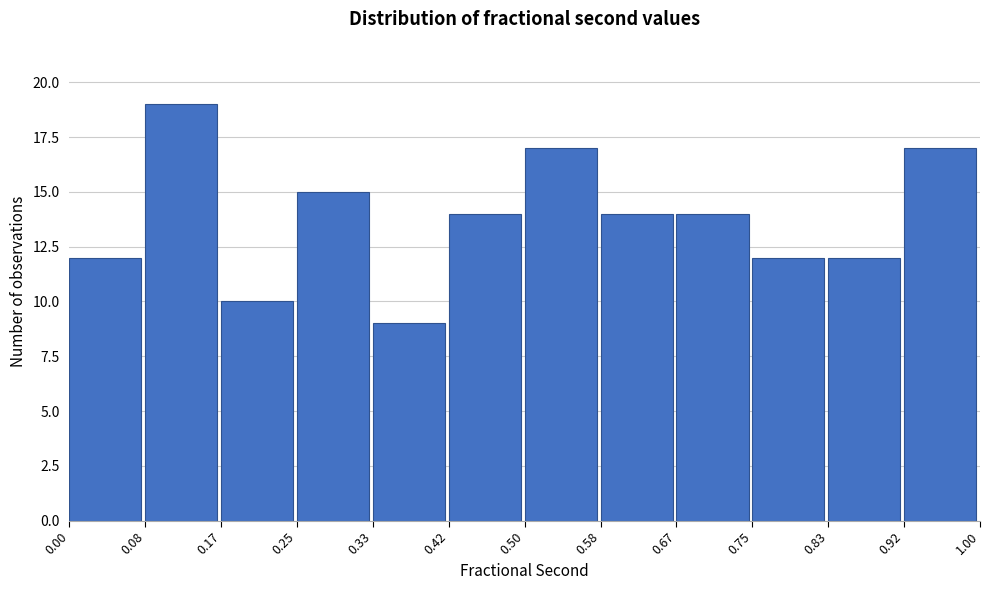

Reading left to right, list every bar in this chart as the range it spans on the x-axis followed by its height. The values are not printed on the chart, so give them approximately, as read against the axis.

0.00 to 0.08: 12
0.08 to 0.17: 19
0.17 to 0.25: 10
0.25 to 0.33: 15
0.33 to 0.42: 9
0.42 to 0.50: 14
0.50 to 0.58: 17
0.58 to 0.67: 14
0.67 to 0.75: 14
0.75 to 0.83: 12
0.83 to 0.92: 12
0.92 to 1.00: 17